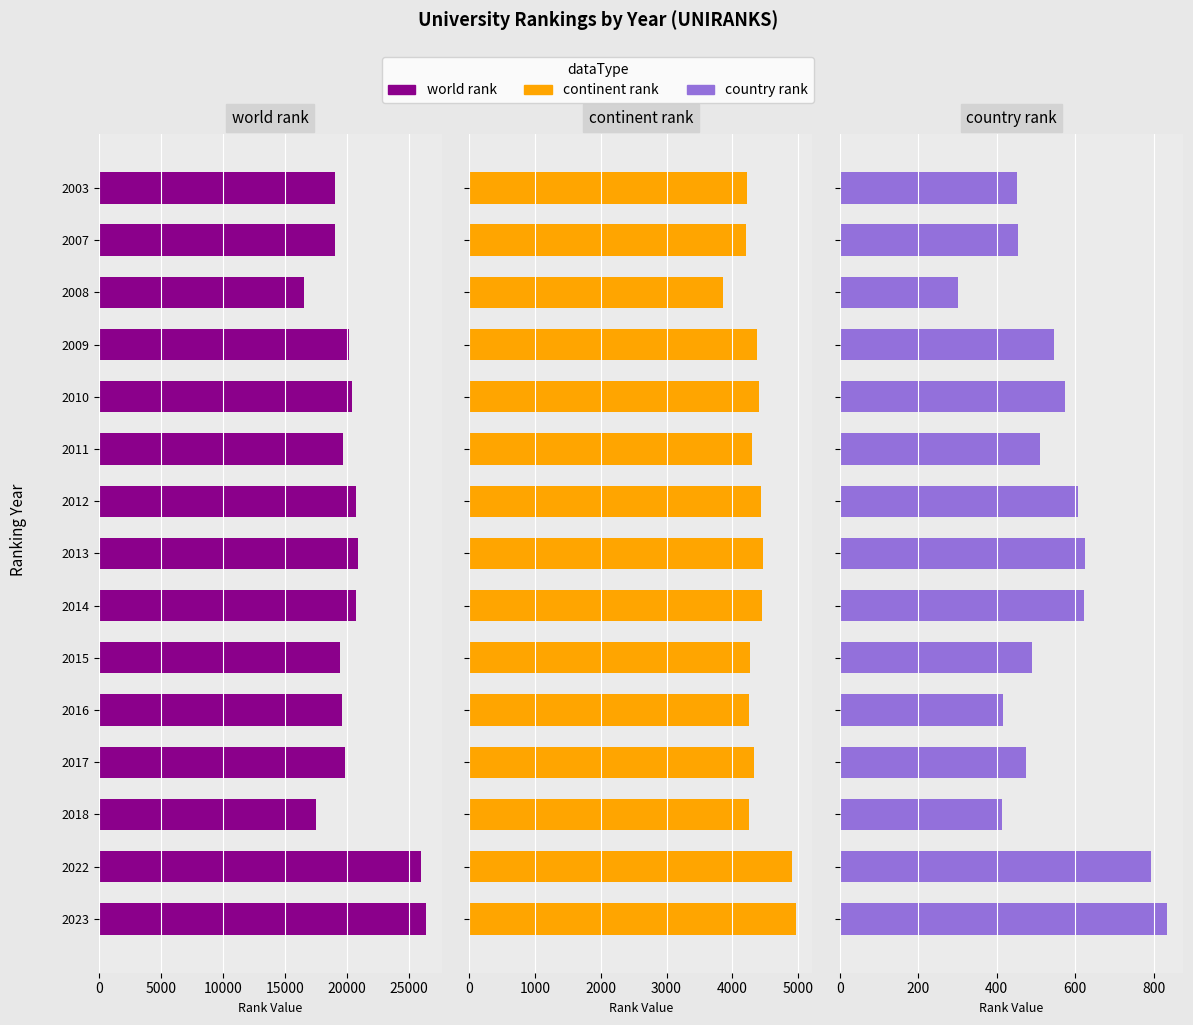

What is the average value of the world rank series?

20409